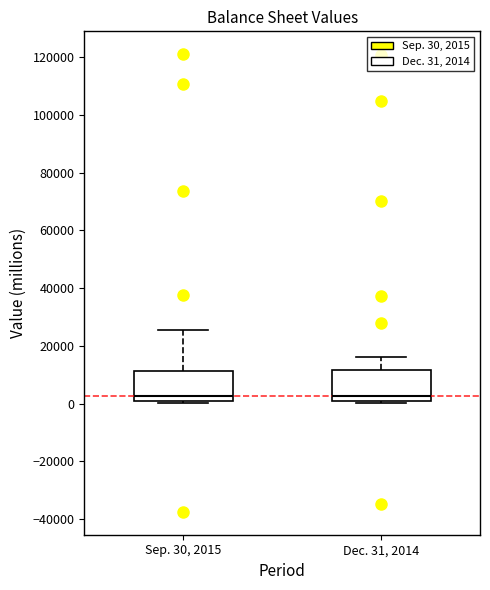

Where does the upper whisker of the box for Dec. 31, 2014 end on the y-axis? The values are not printed on the chart, so give them approximately, as read against the axis.

16000